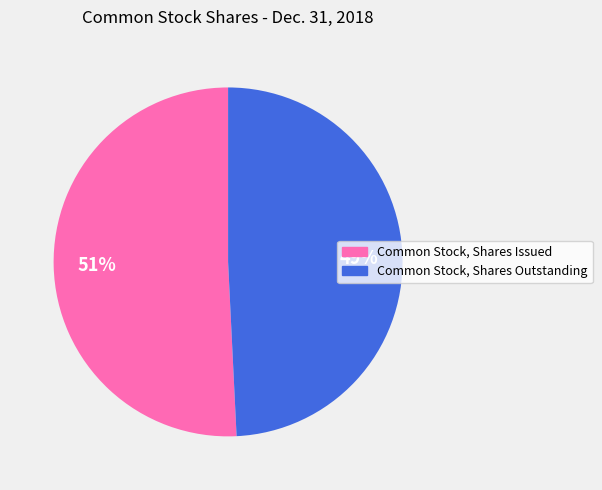

Is Common Stock, Shares Issued the majority of the pie?

Yes